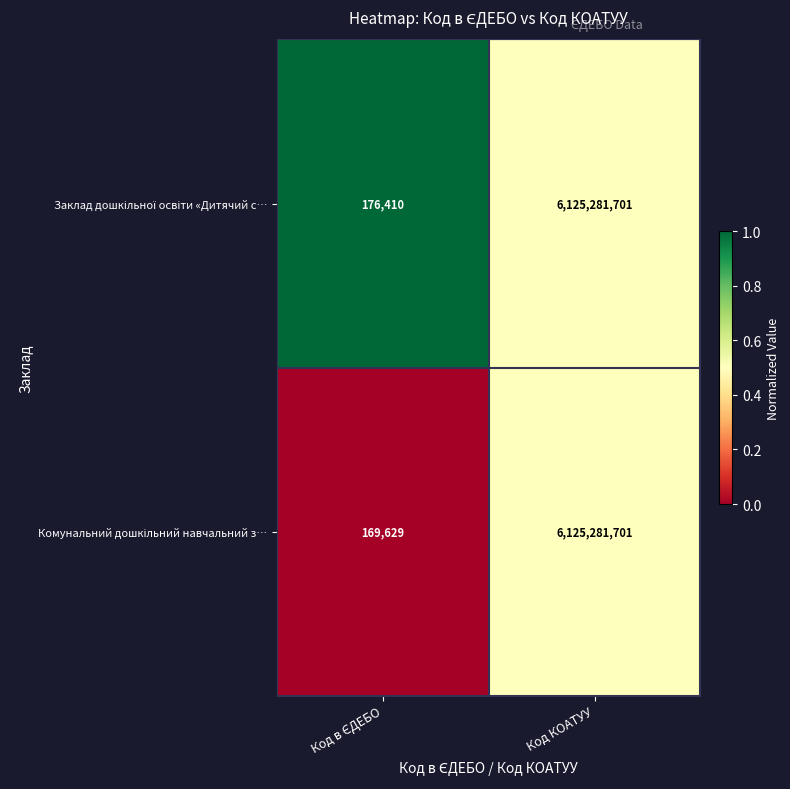

At which category is the sum across all series the highest?

Код КОАТУУ